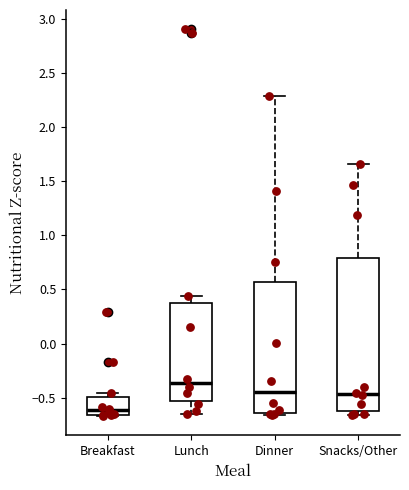

Reading left to right, read every box against the y-axis: the position of its median line, the range the box covers, and the ends of its whiskers. The values are not printed on the chart, so give them approximately, as read against the axis.

Breakfast: median -0.60, box -0.65 to -0.50, whiskers -0.65 to -0.45
Lunch: median -0.35, box -0.55 to 0.35, whiskers -0.65 to 0.45
Dinner: median -0.45, box -0.65 to 0.55, whiskers -0.65 (just below the box's lower edge) to 2.30
Snacks/Other: median -0.45, box -0.65 to 0.80, whiskers -0.65 (just below the box's lower edge) to 1.65